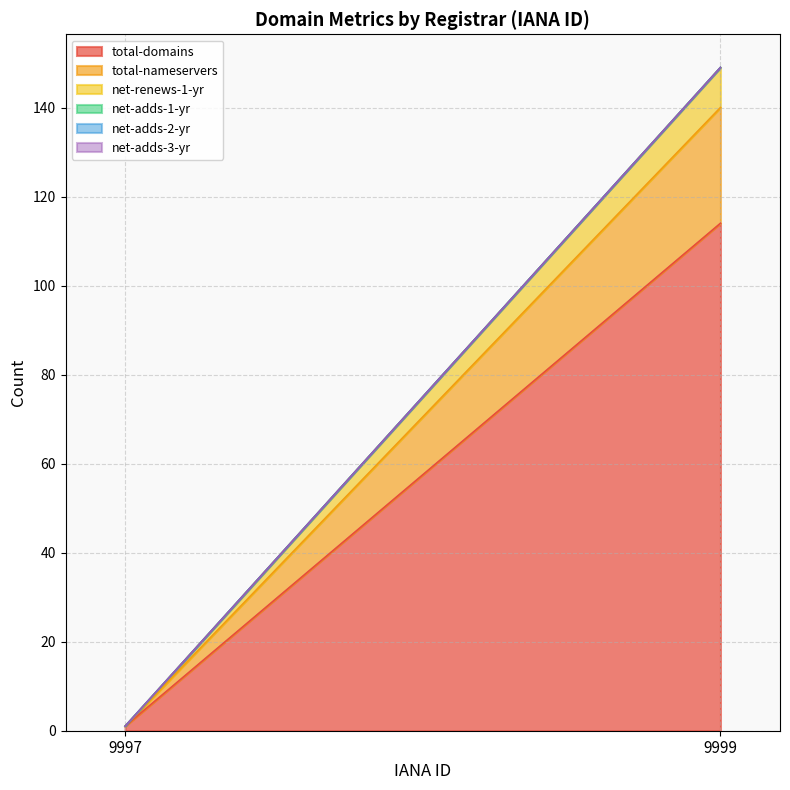

Does the chart have visible grid lines?

Yes